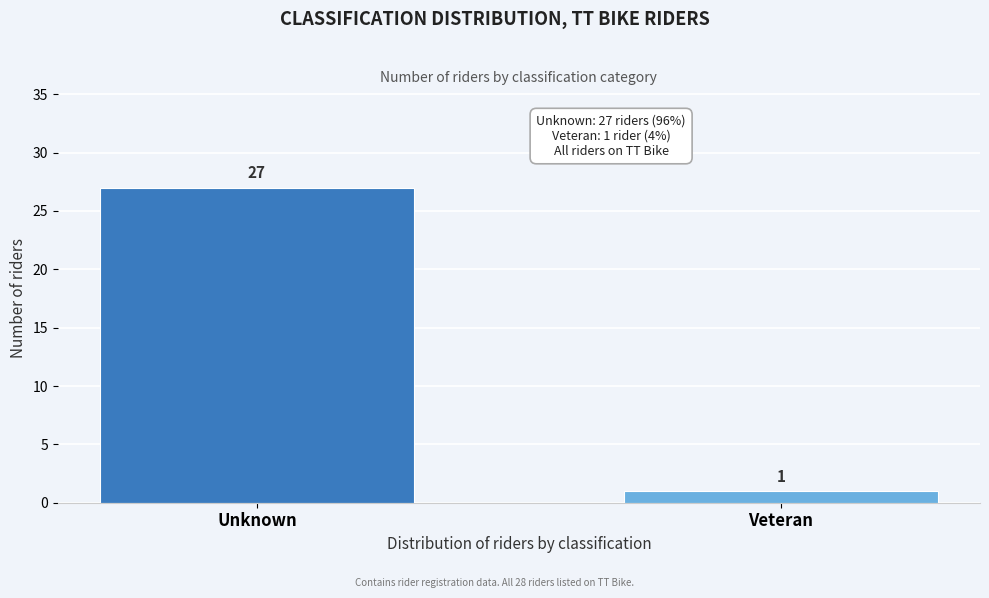

Reading left to right, list all the values displayed in this chart.

Unknown=27	Veteran=1